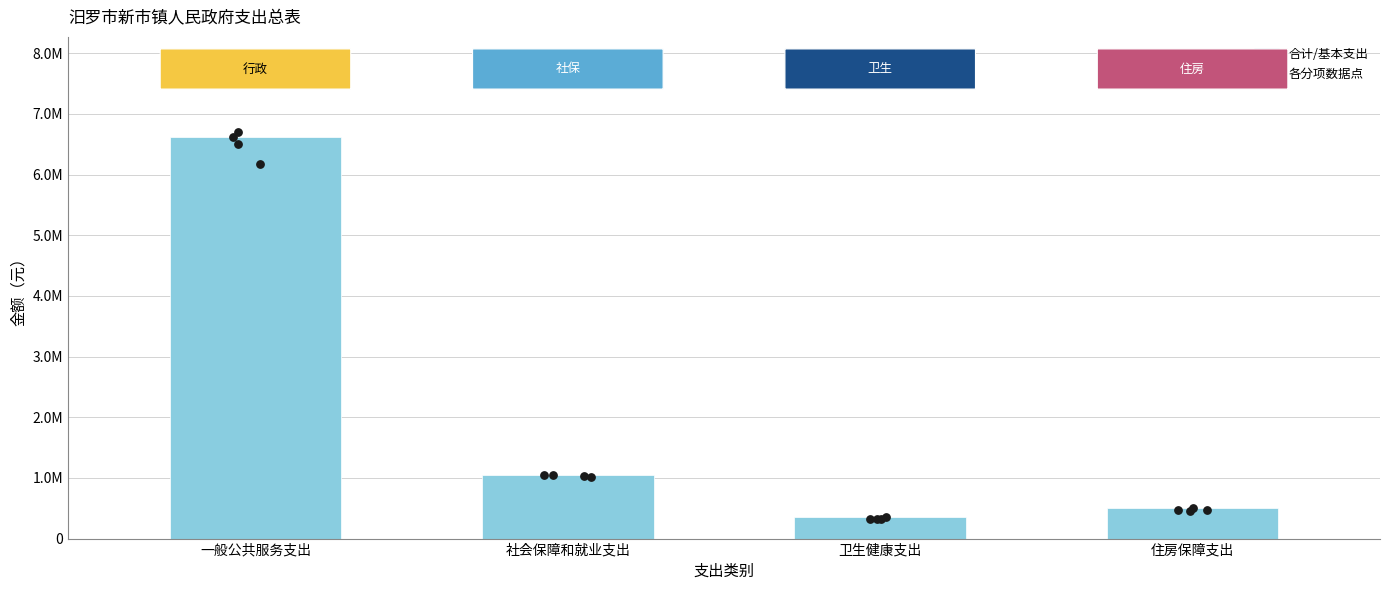

What is the ratio of the value at 一般公共服务支出 to the value at 住房保障支出?

13.1